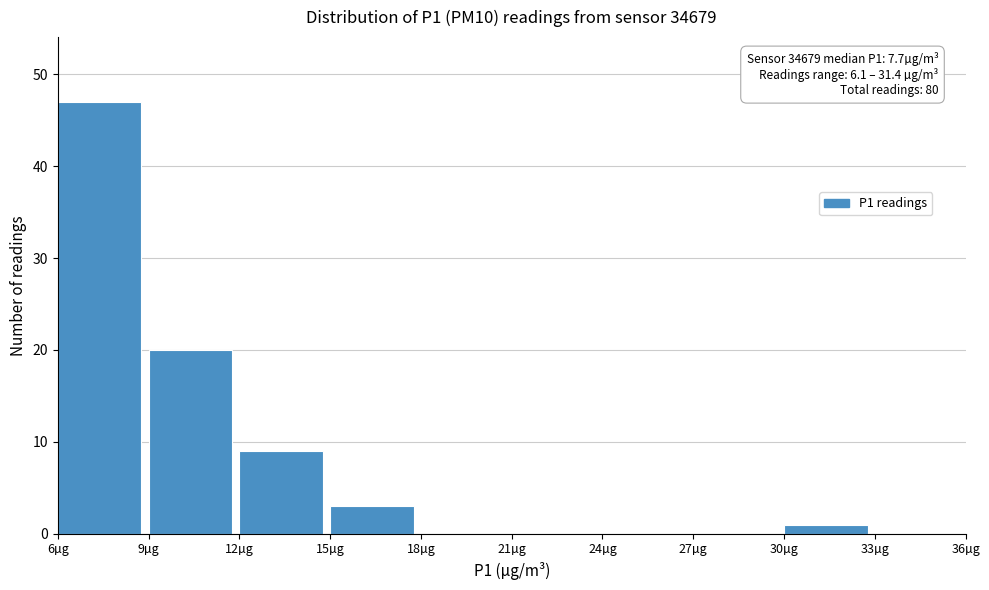

Which range on the x-axis has the tallest bar?

6 to 9